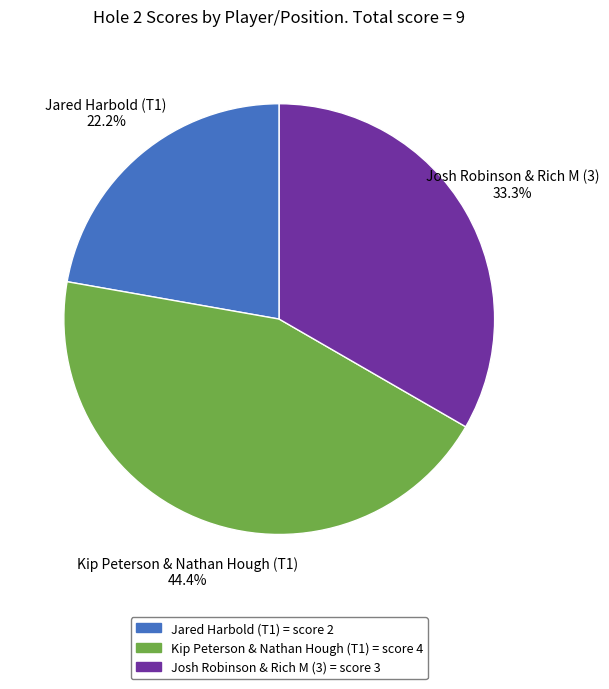

Is Kip Peterson & Nathan Hough (T1) the majority of the pie?

No